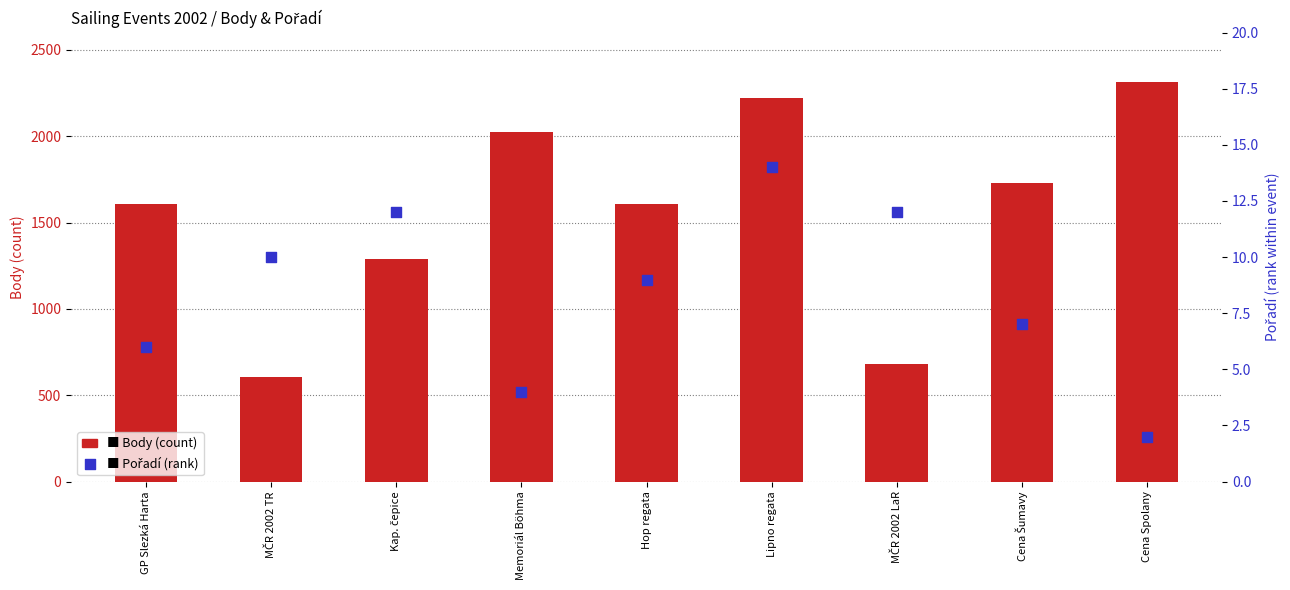

At which category is the sum across all series the highest?

Cena Spolany